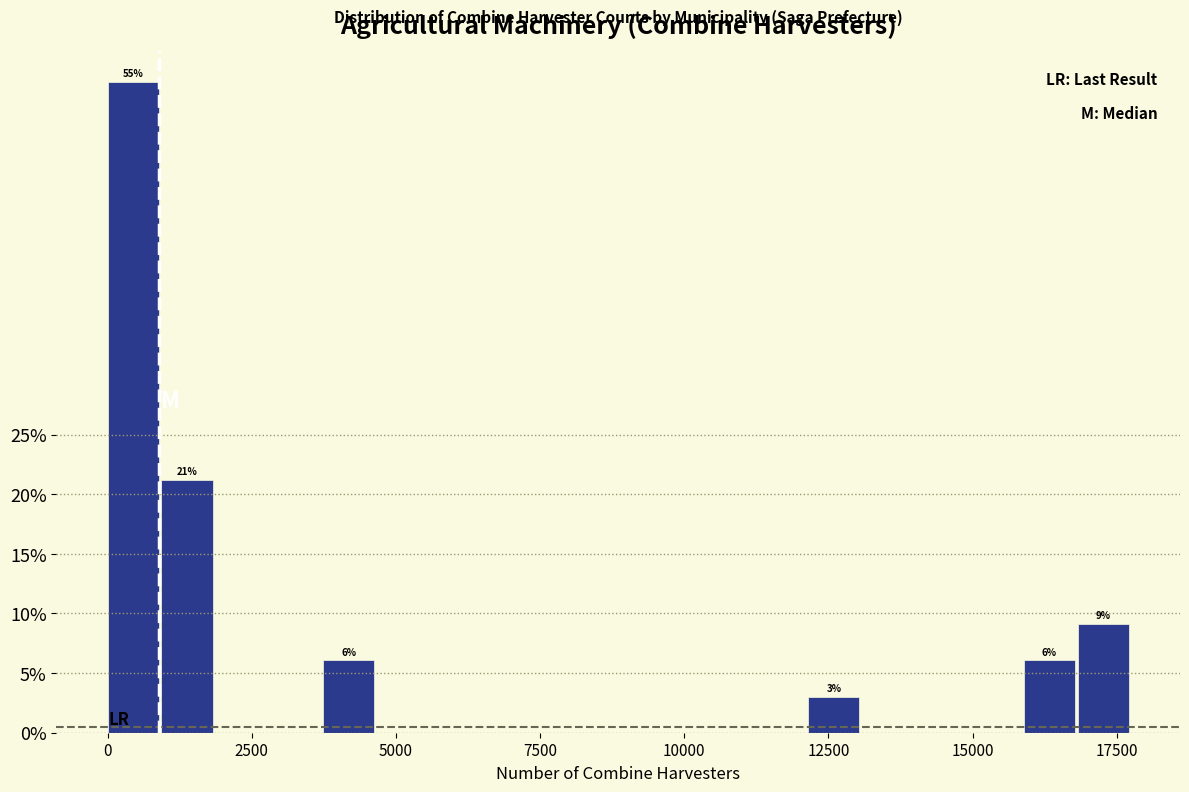

Around what value on the x-axis is the tallest bar? Give the approximate position of its centre, as read against the axis.

500